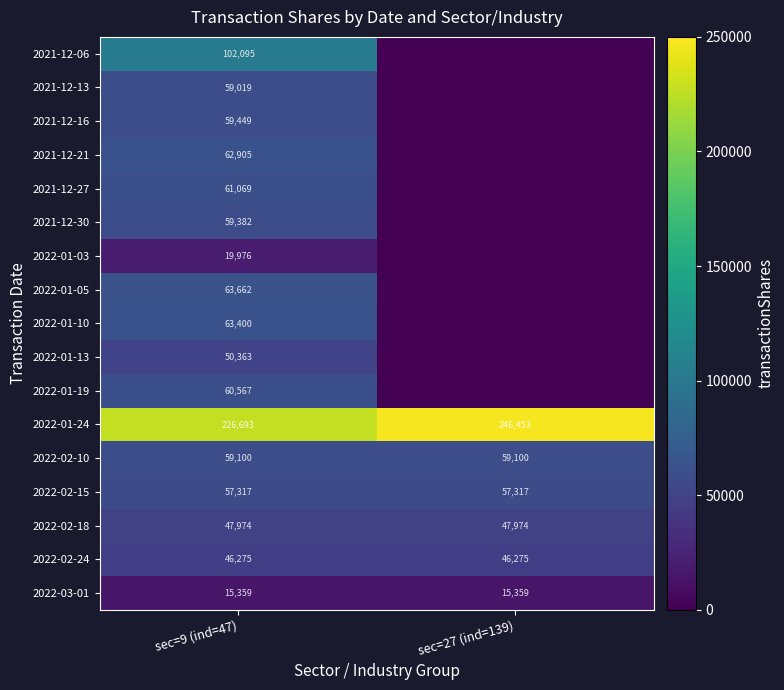

At sec=9 (ind=47), list the series in order from smallest to largest.

2022-03-01, 2022-01-03, 2022-02-24, 2022-02-18, 2022-01-13, 2022-02-15, 2021-12-13, 2022-02-10, 2021-12-30, 2021-12-16, 2022-01-19, 2021-12-27, 2021-12-21, 2022-01-10, 2022-01-05, 2021-12-06, 2022-01-24